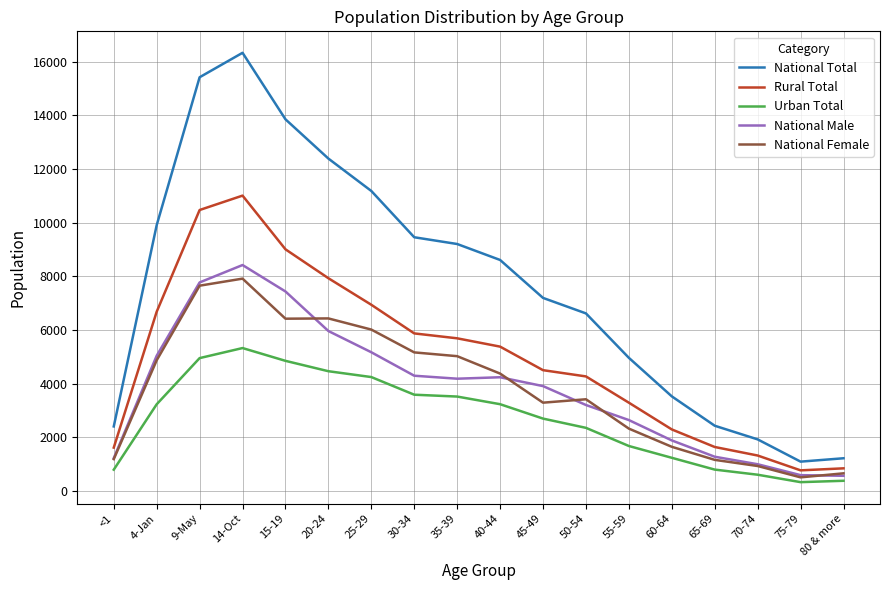

In National Female, how many points are lower than both neighbors (excluding endpoints)?

3